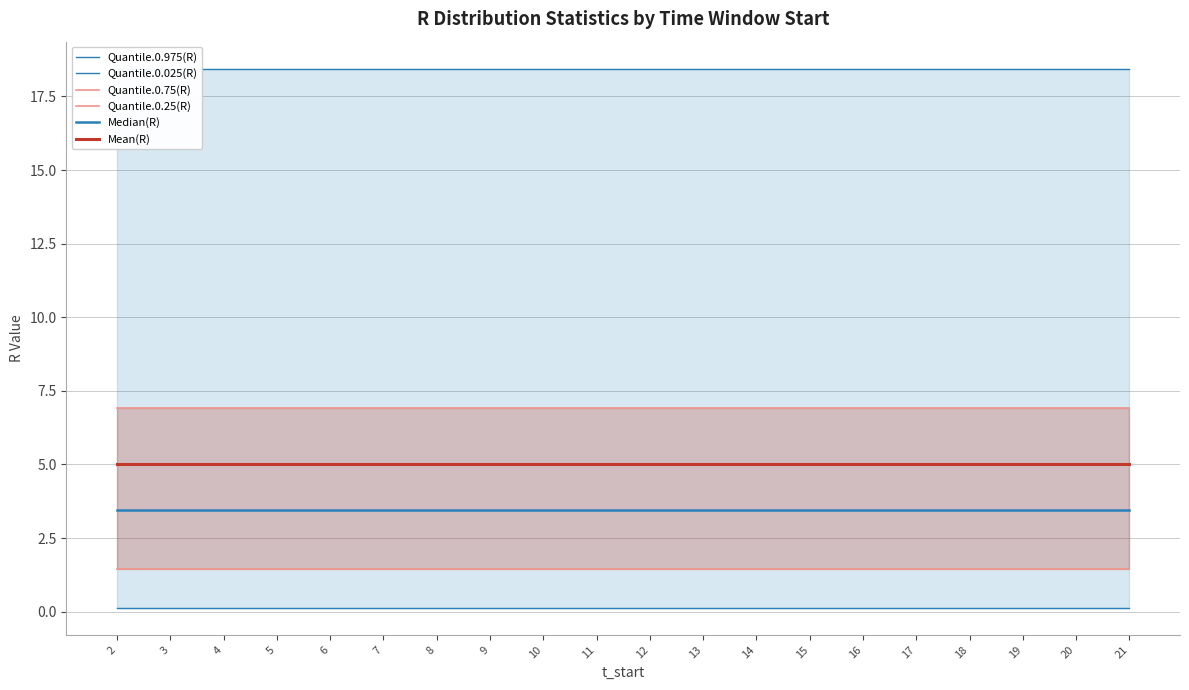

True or false: Mean(R) and Median(R) intersect in this chart.

False